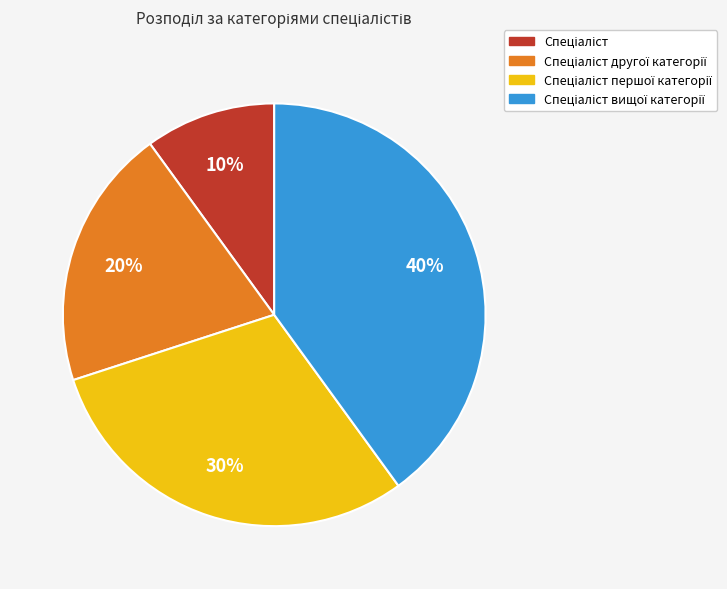

Does any single category account for the majority?

No